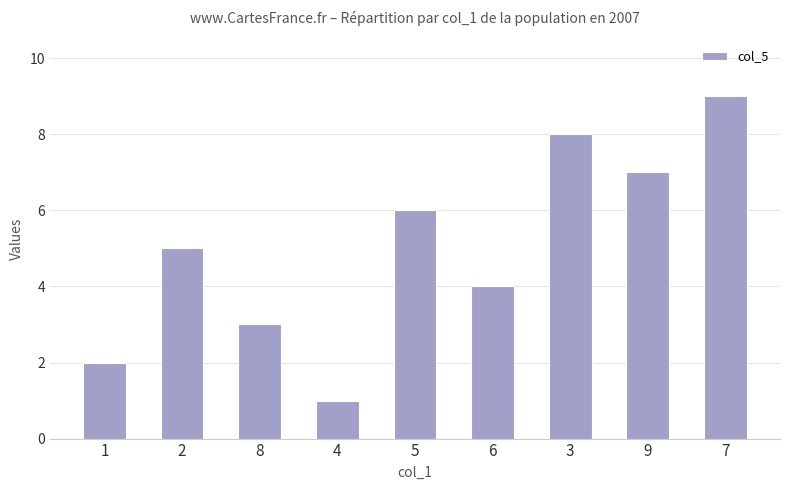

What is the maximum value shown in the chart?

9